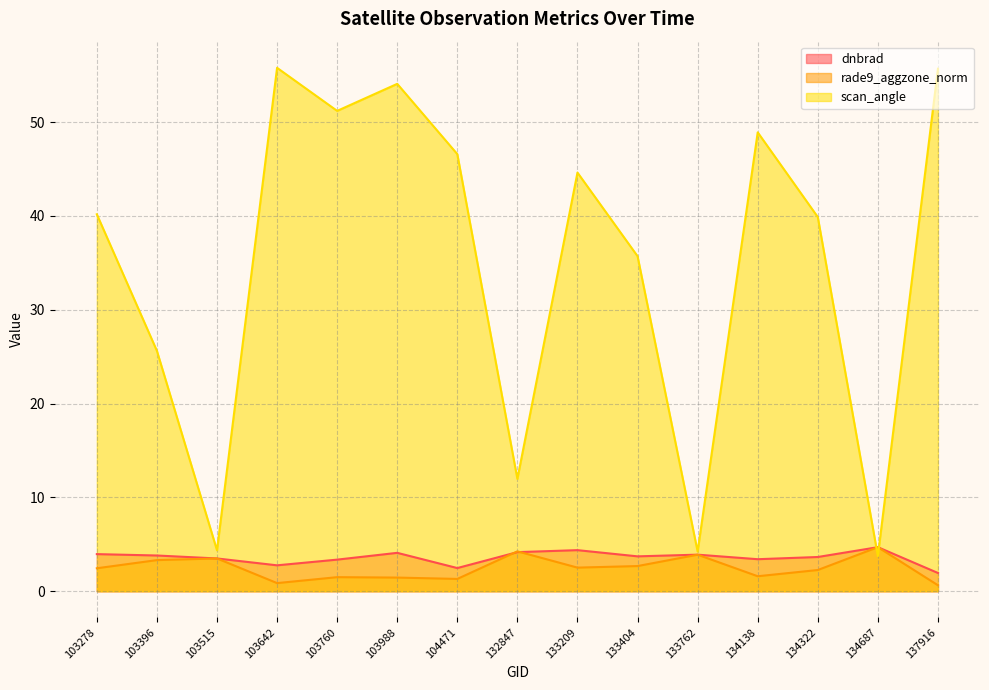

What is the value of the rade9_aggzone_norm point at the 1st from the left?

2.4